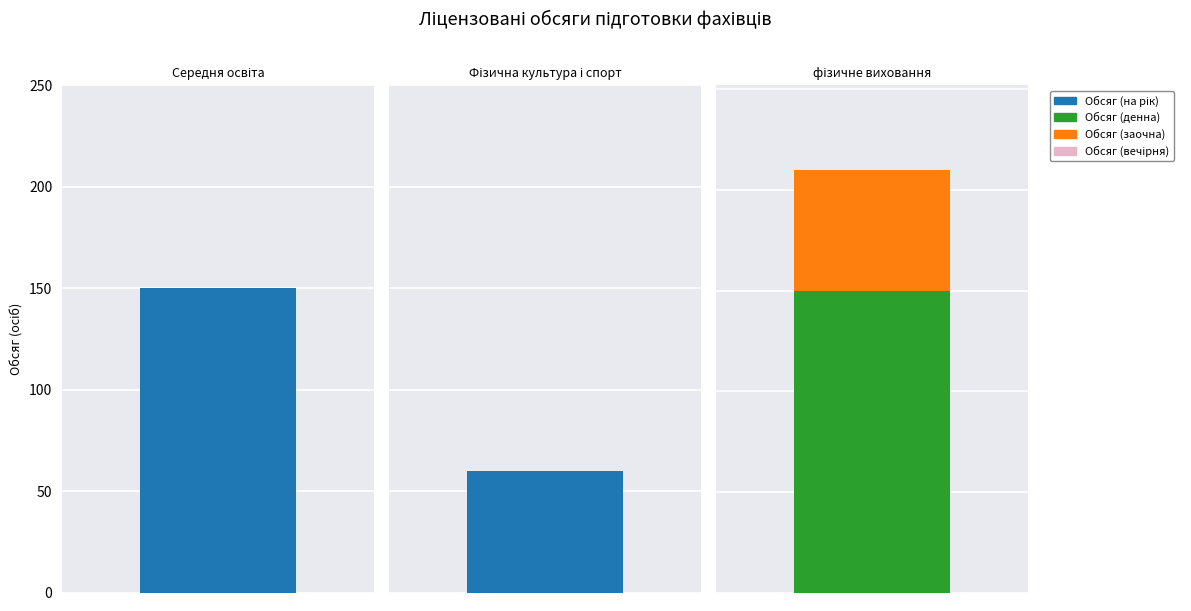

At which label does Обсяг (заочна) reach its peak?

фізичне виховання